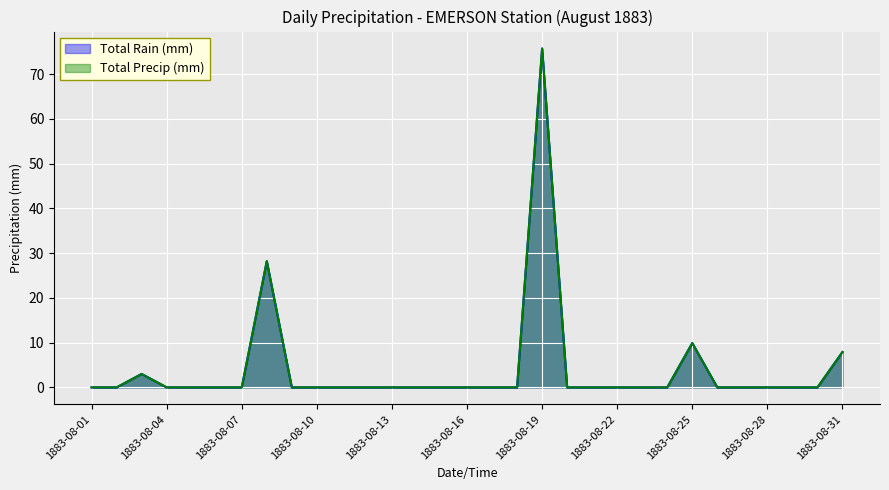

At which category does Total Precip (mm) reach its first local peak?

1883-08-03